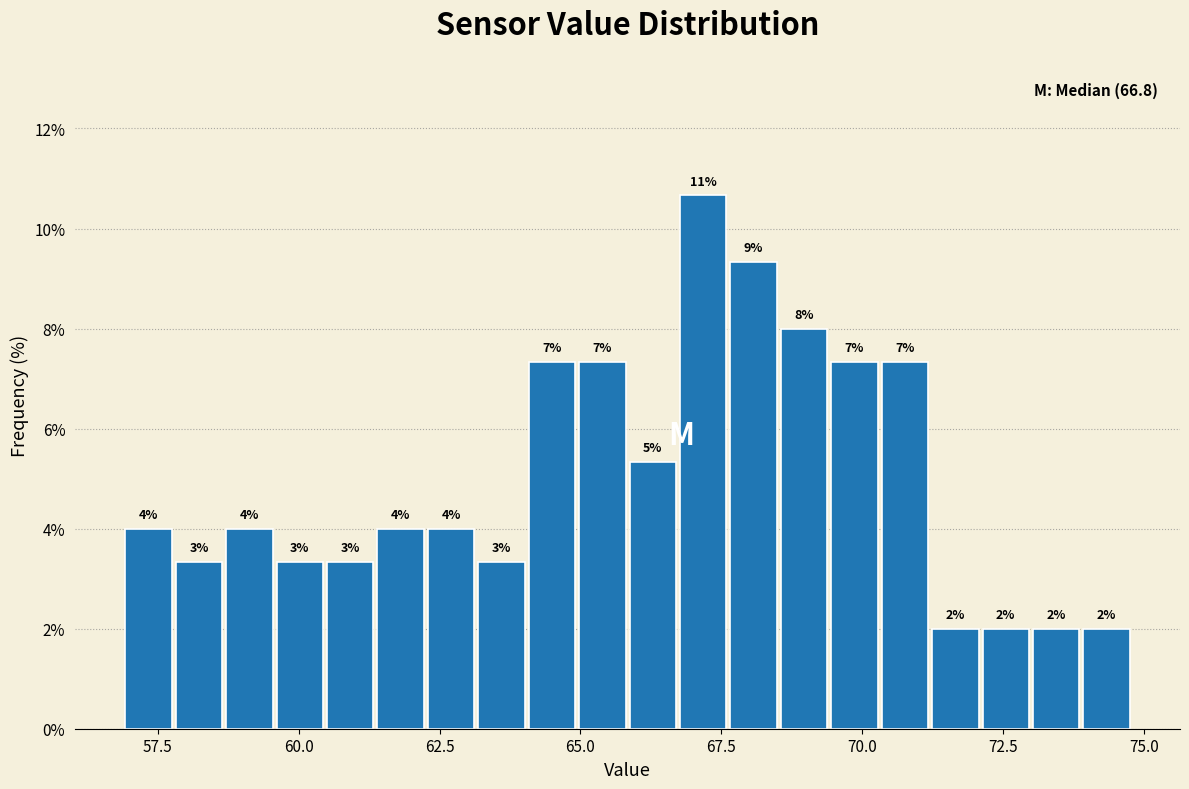

Read against the x-axis, roughly where is the centre of the tallest bar?

67.0